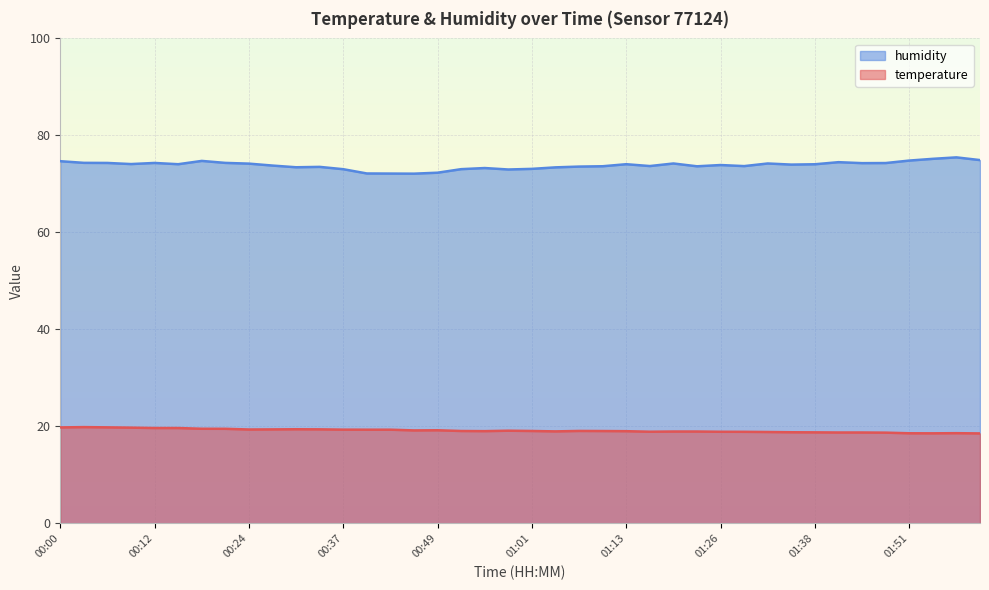

Between 00:49 and 02:00, which series saw the biggest shift?

humidity